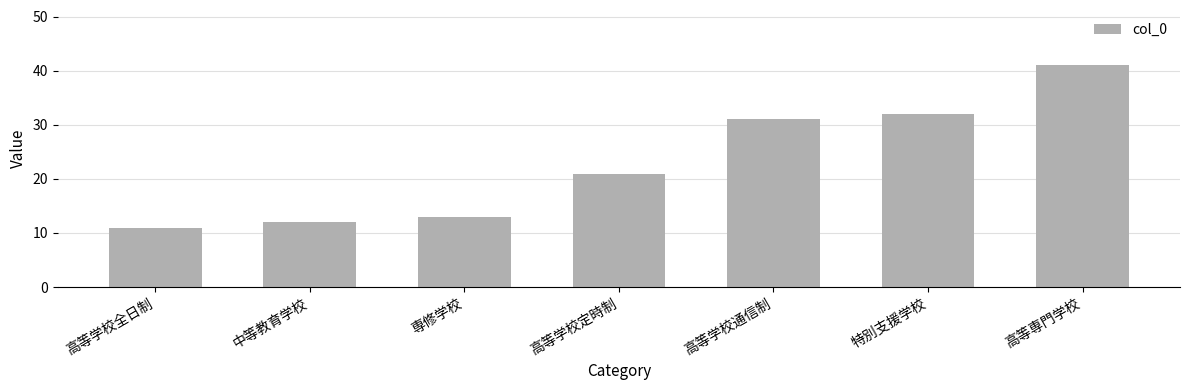

Read the value at 中等教育学校, to the nearest 10.

10